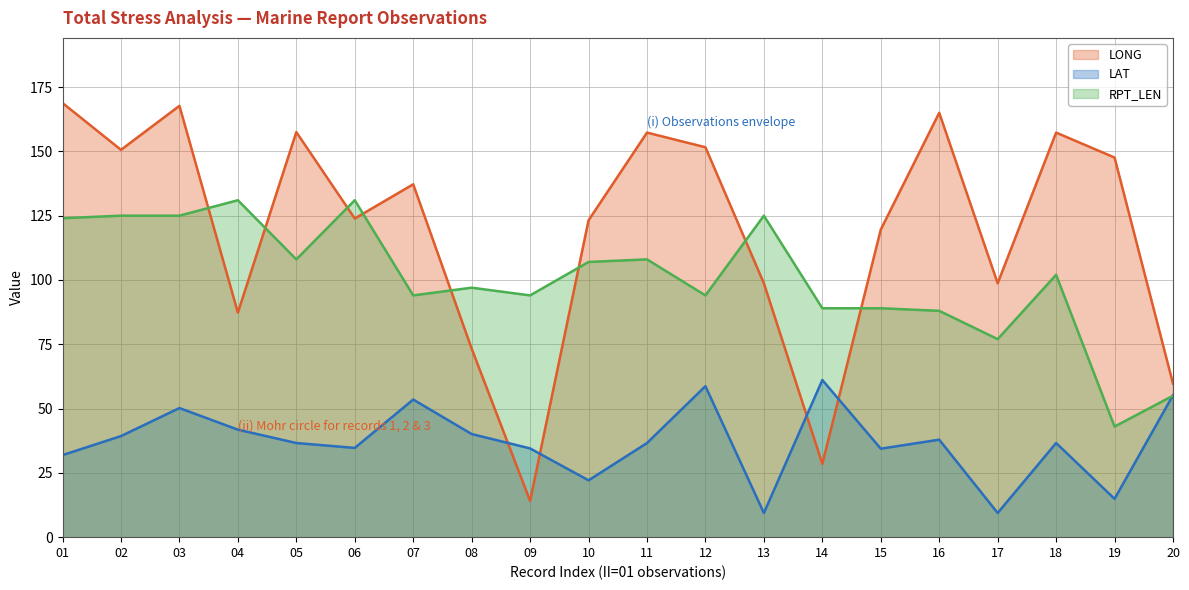

At which category is the sum across all series the highest?

03